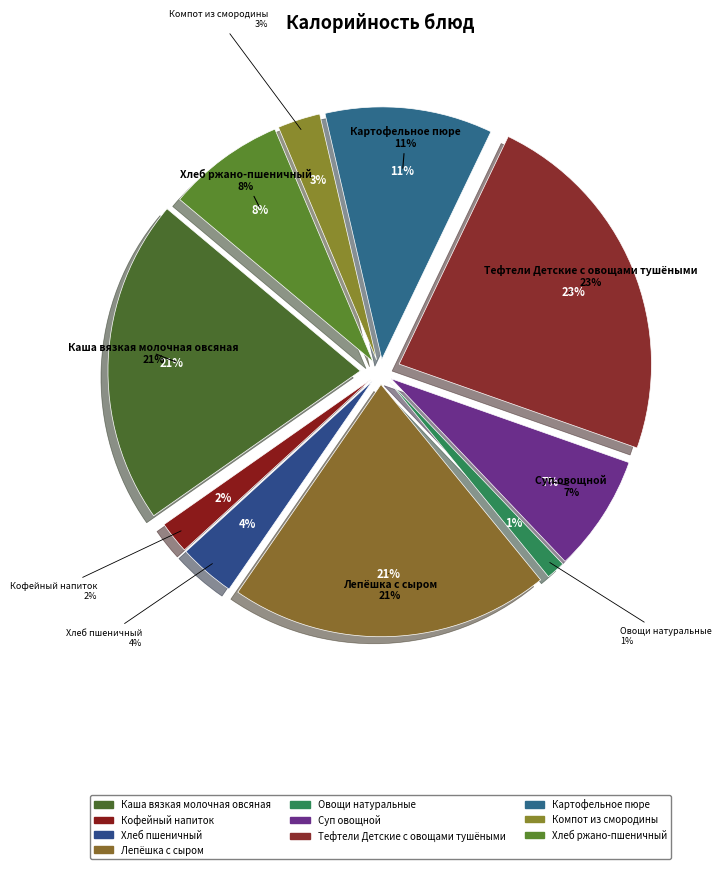

Does Картофельное пюре account for over 50% of the chart?

No